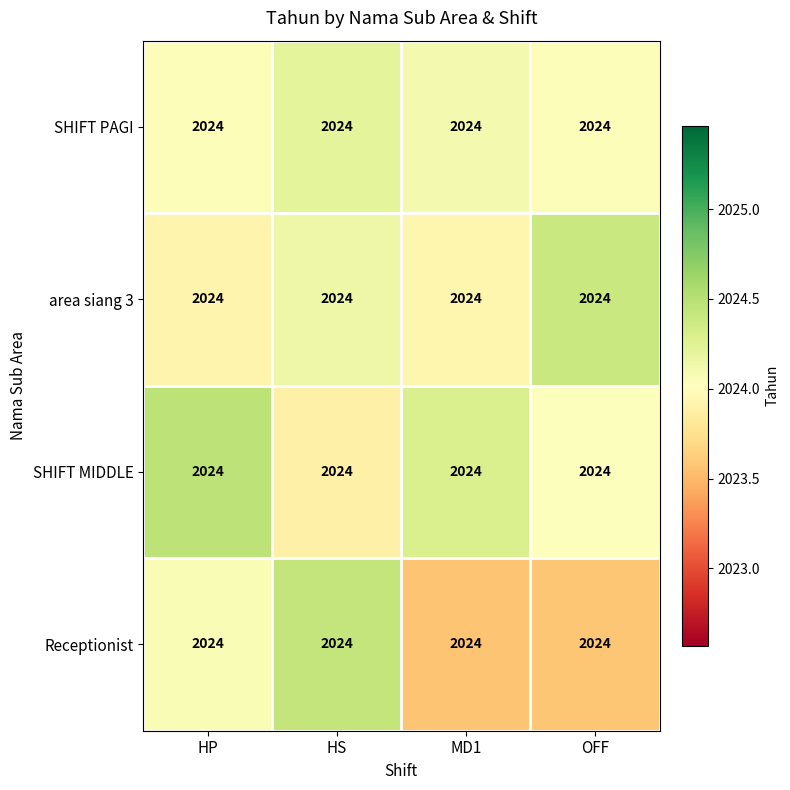

What is the spread (max minus min) of values at MD1?

0.7